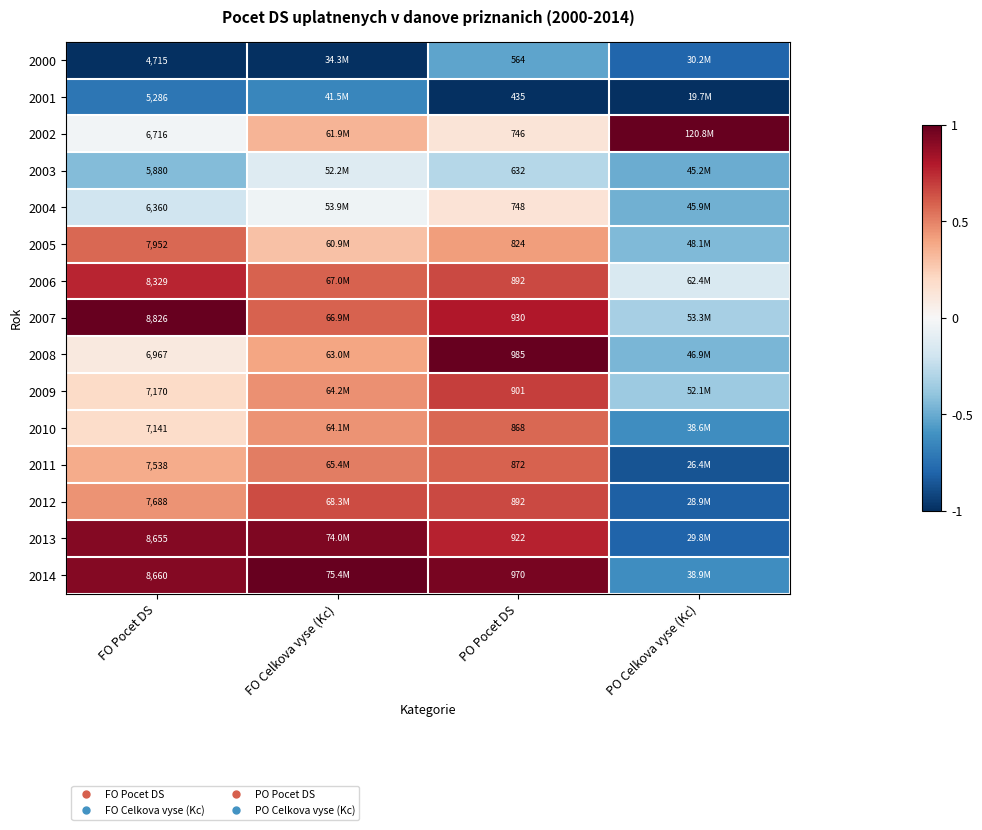

Count the 2006 values in the range 0 to 1.

3